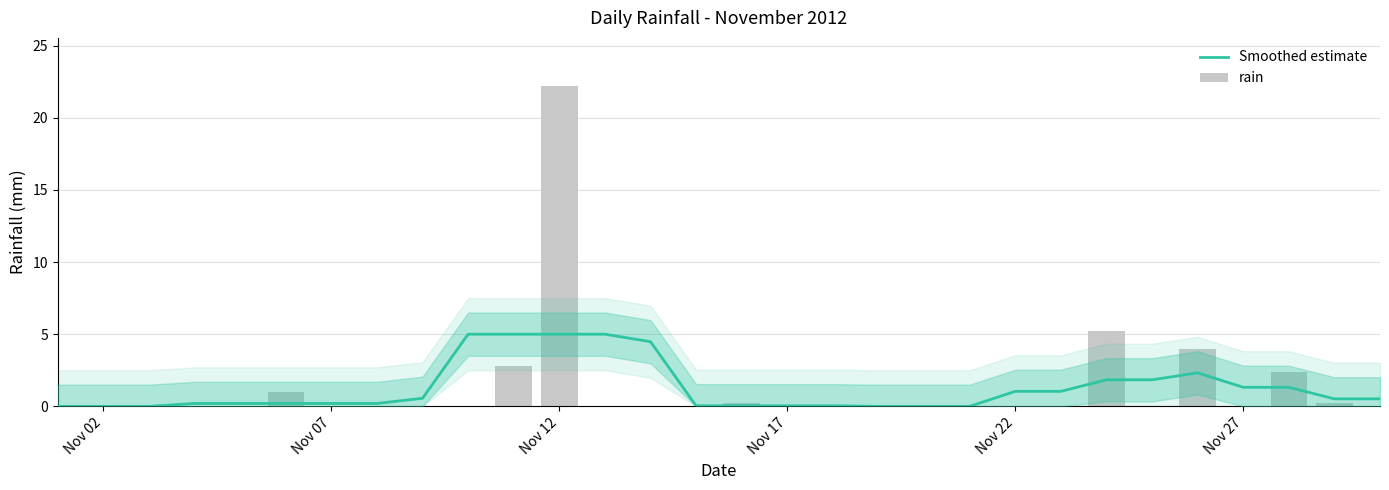

Which series has the widest spread of values?

rain